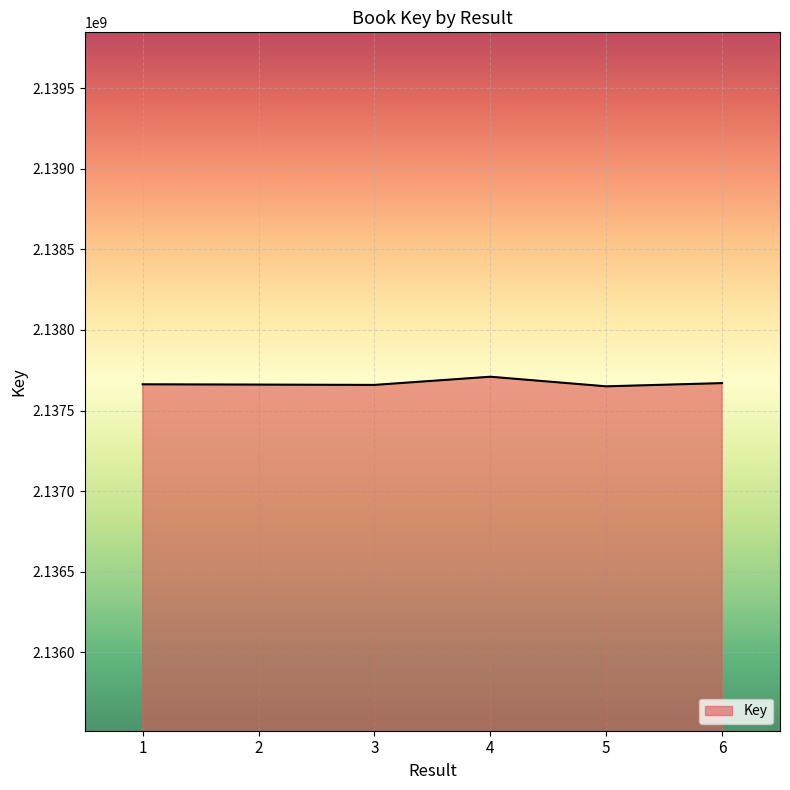

Is it true that the value at 6 is 2137670240?

True